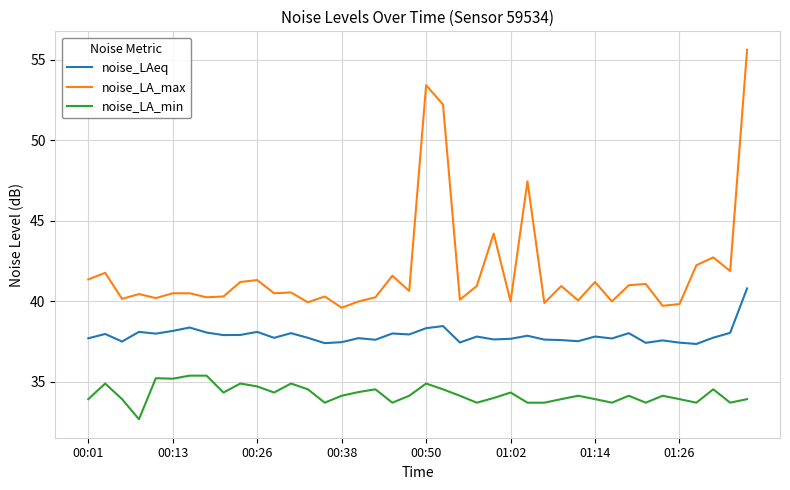

Rank the series by their maximum value, from highest to lowest.

noise_LA_max, noise_LAeq, noise_LA_min